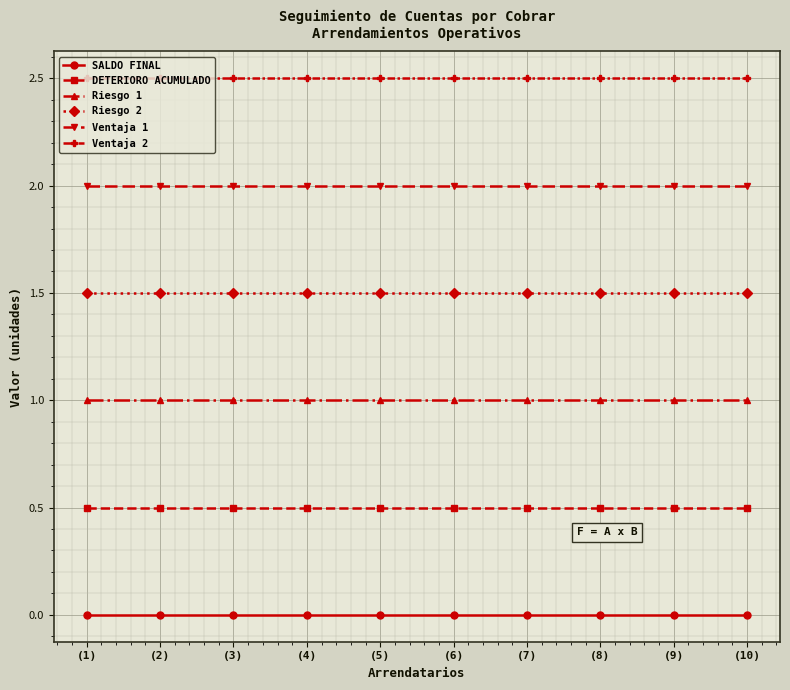

Is the value of SALDO FINAL at (10) greater than the value of Ventaja 1 at (6)?

No